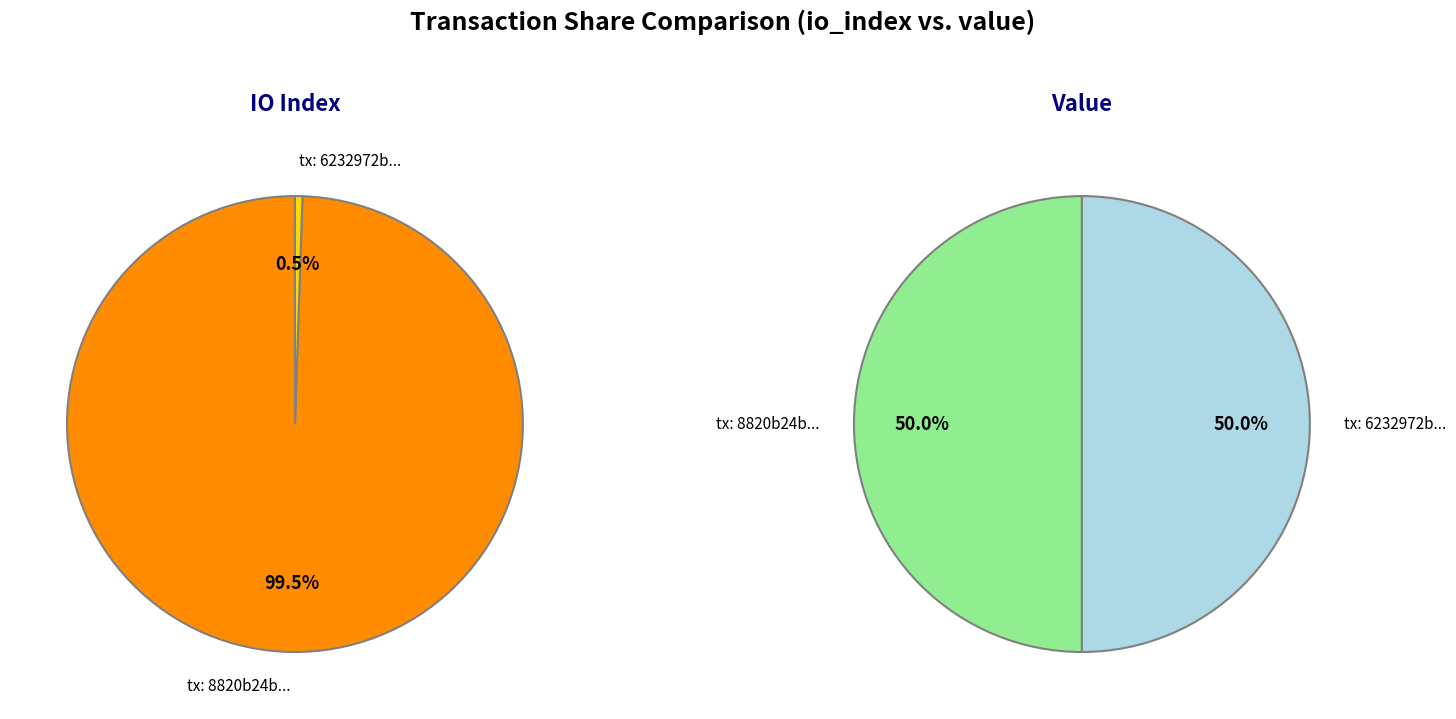

To the nearest percent, what is the difference between the largest and smallest slice percentages?

99%